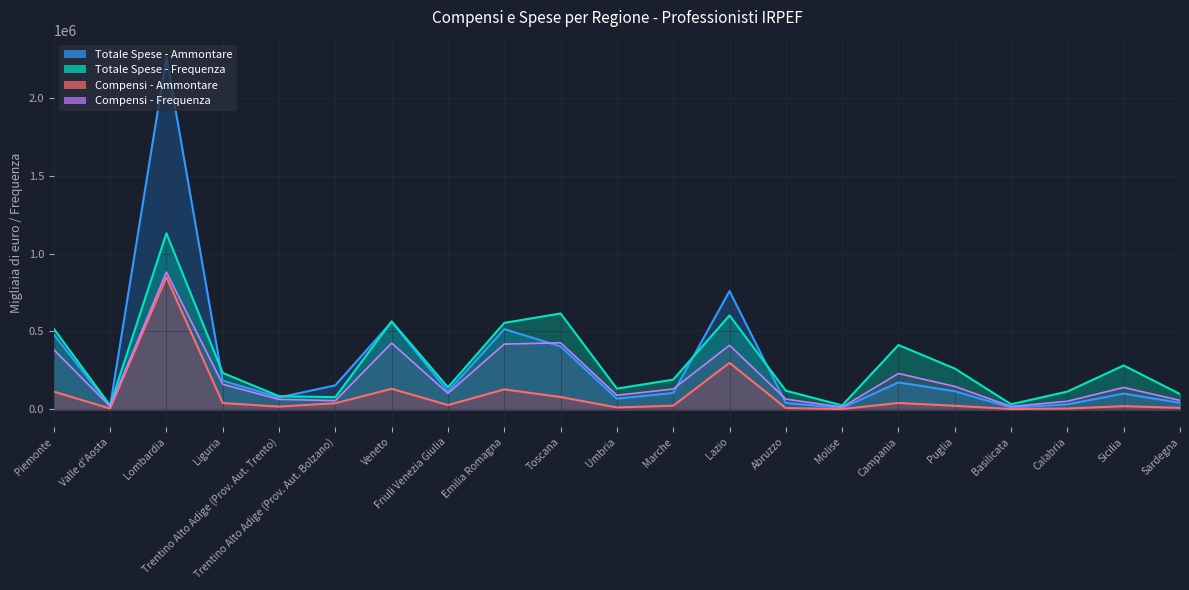

Does the chart have visible grid lines?

Yes